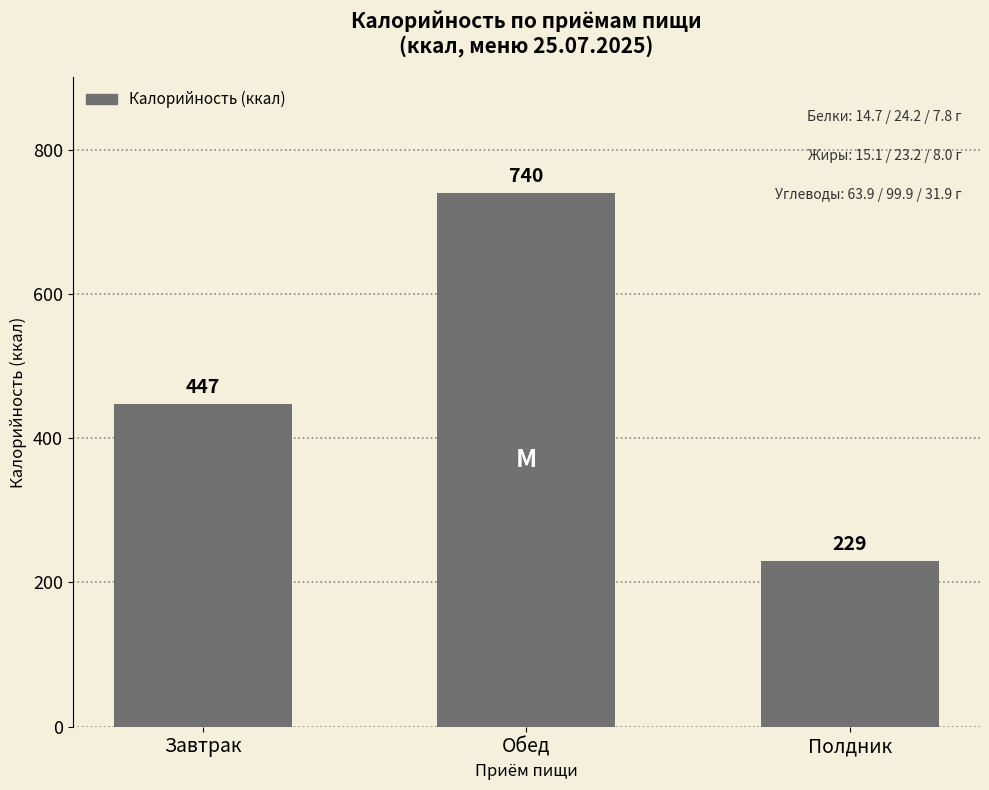

What is the label of the 1st bar from the right?

Полдник